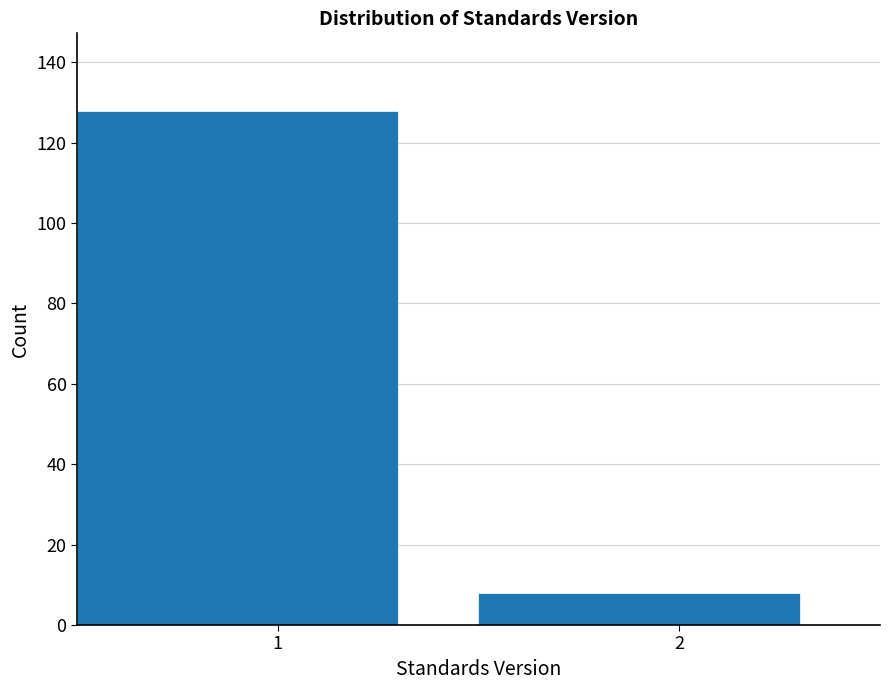

Reading left to right, transcribe all the data shown in this chart.

128	8